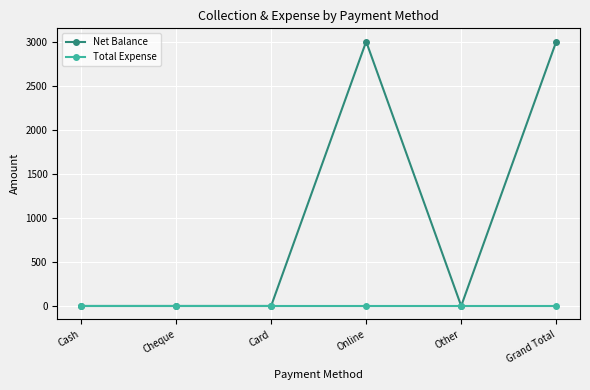

What is the maximum value shown in the chart?

3000